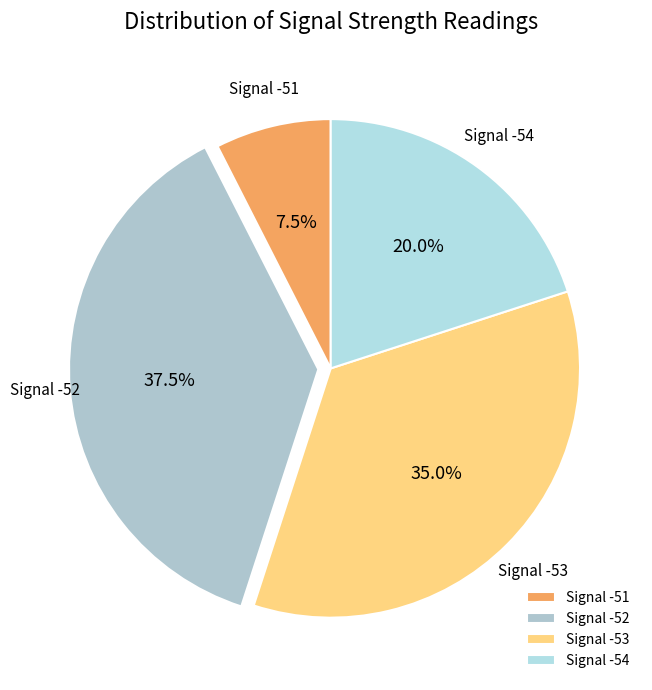

How much of the chart is everything except Signal -54?

80.0%